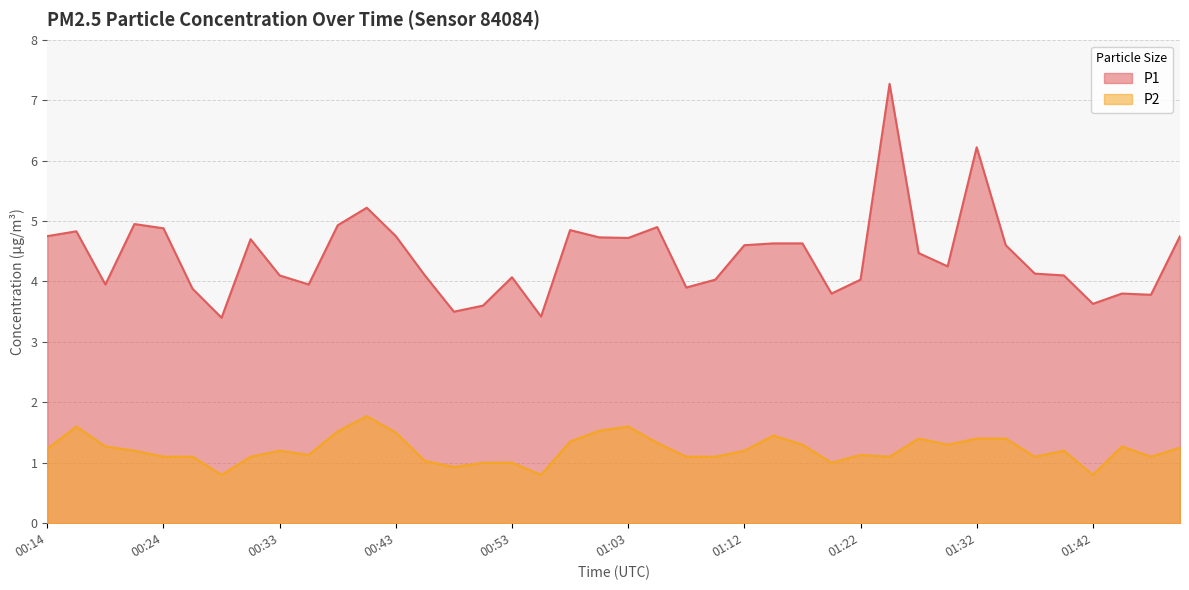

What is the greatest value displayed?

7.3